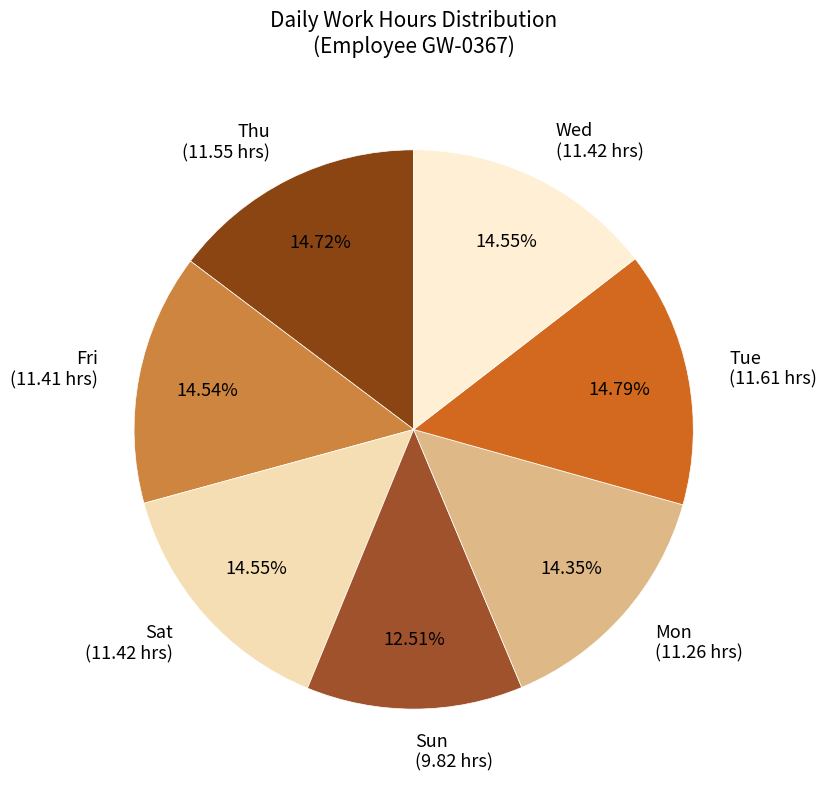

Is there a majority slice in this chart?

No